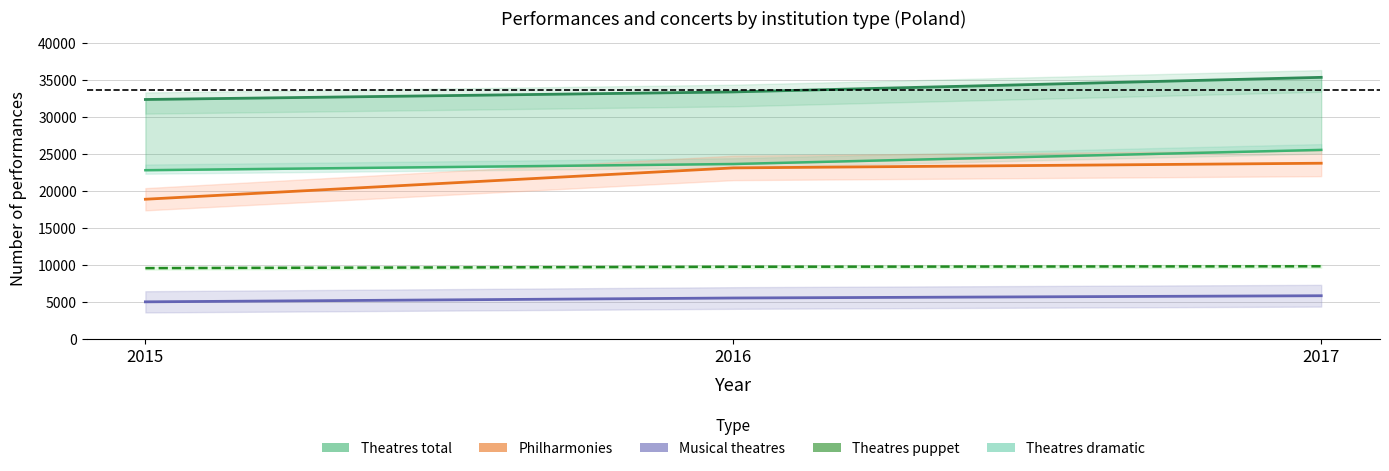

What is the value of the Philharmonies point at the 2nd from the left?

23083